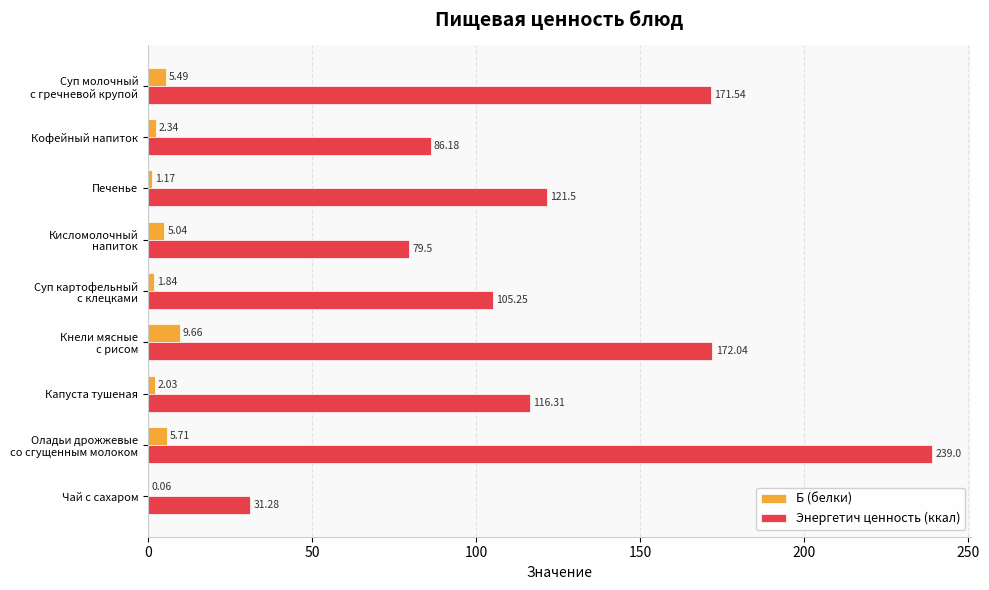

Which series has the largest total across all categories?

Энергетич ценность (ккал)